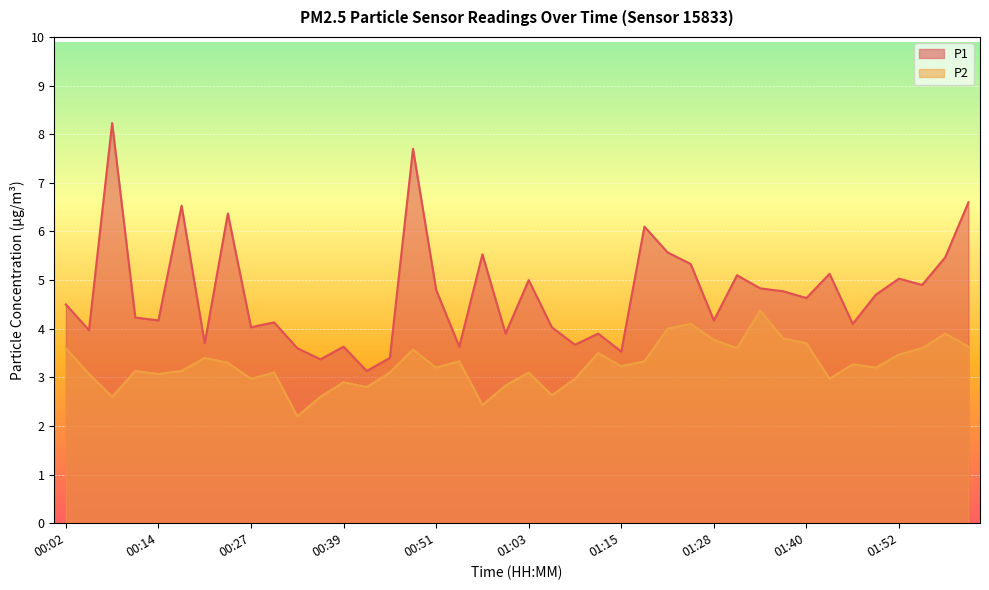

True or false: P1 has more than 0 points higher than both neighbors.

True